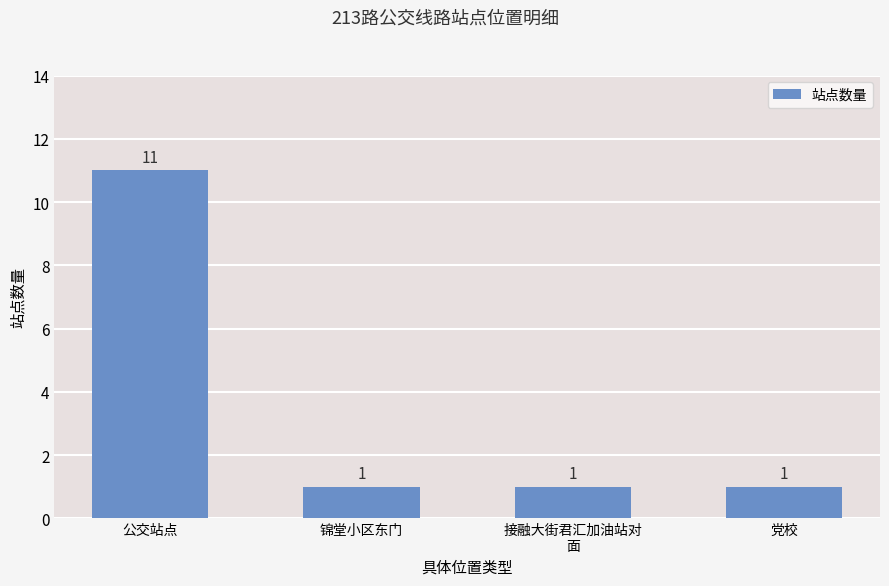

Approximately how many times larger is the value at 党校 compared to 接融大街君汇加油站对
面?

1.0